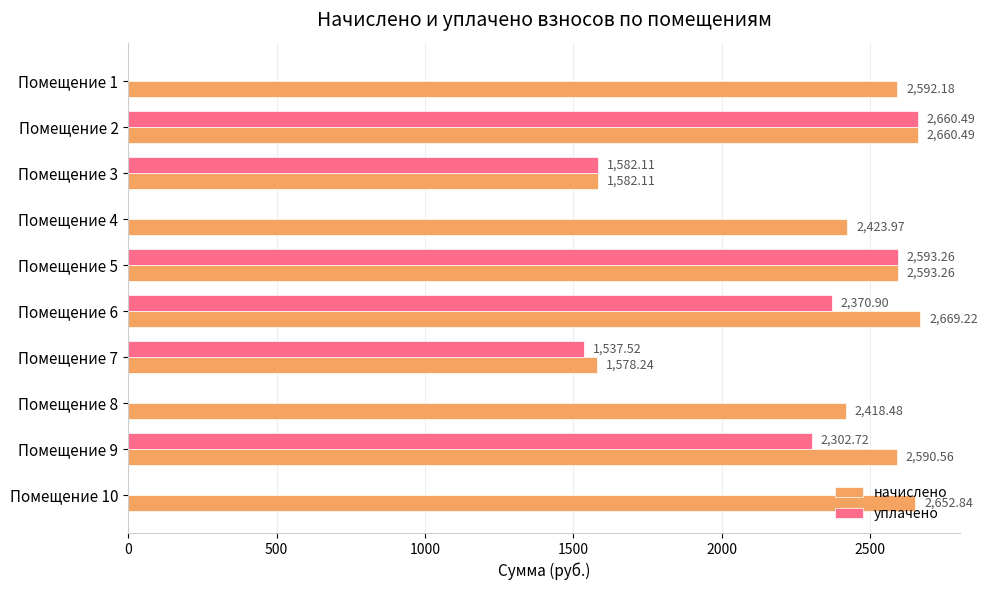

What is the sum of the уплачено values at Помещение 8 and Помещение 9?

2302.7